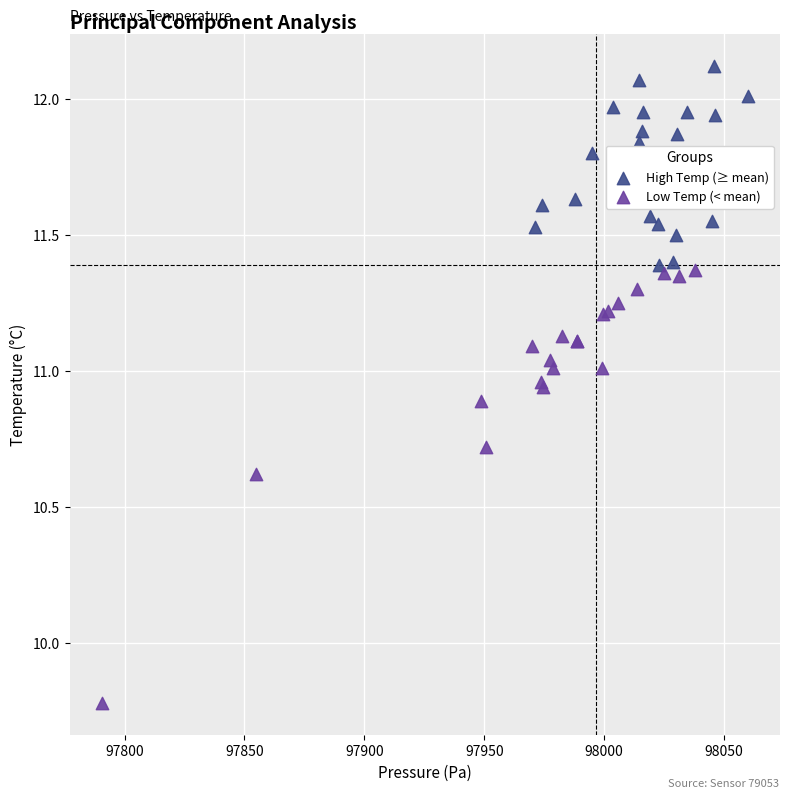

Which series has the largest Y range (max minus min)?

Low Temp (< mean)